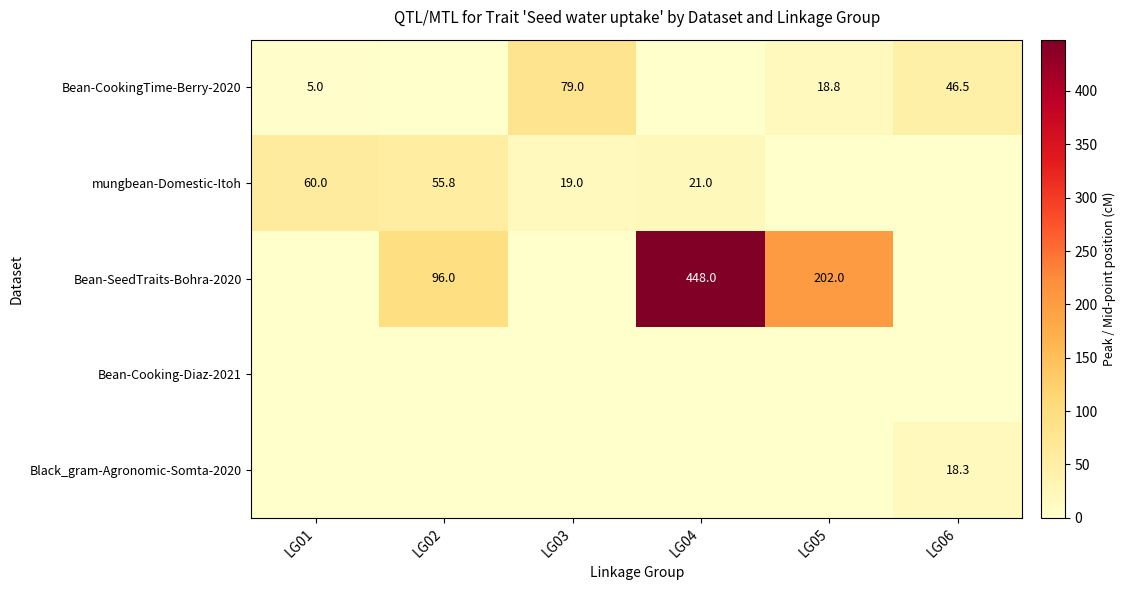

What is the sum of the mungbean-Domestic-Itoh values at LG01 and LG04?

81.0